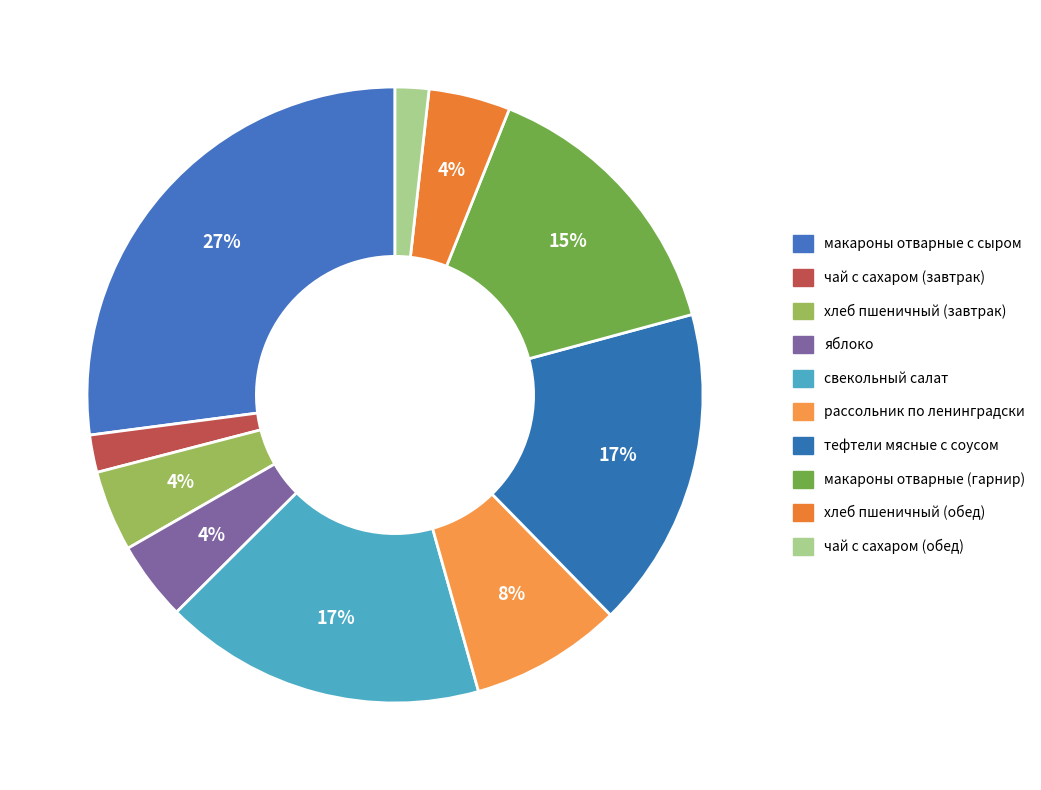

To the nearest percent, what is the difference between the largest and smallest slice percentages?

25%